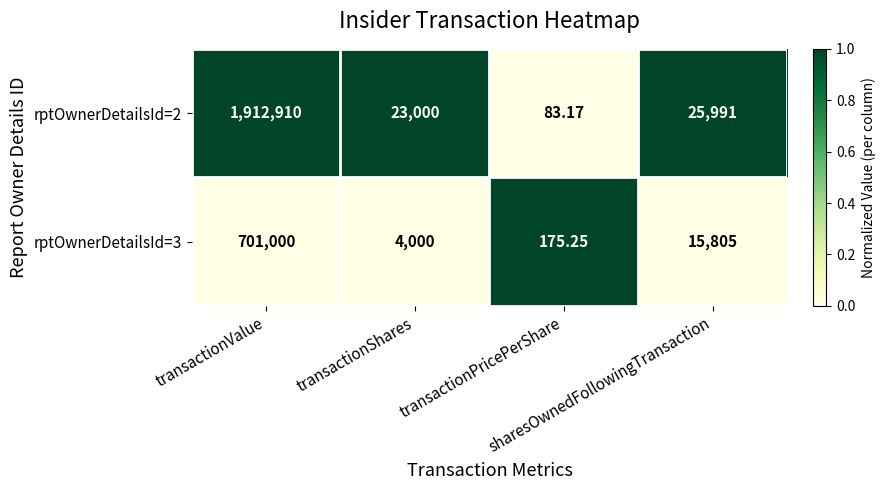

Which label corresponds to the largest value in the chart?

transactionValue